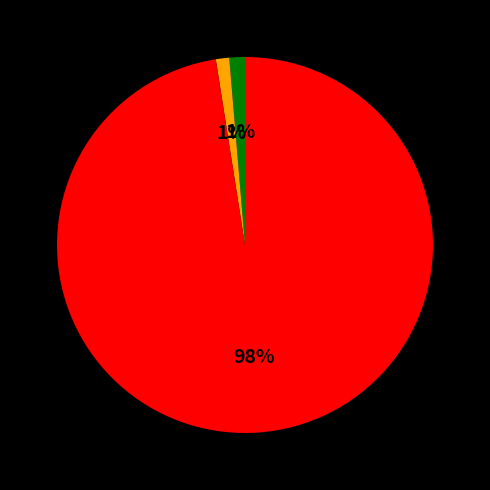

To the nearest percent, what is the average slice percentage?

33%